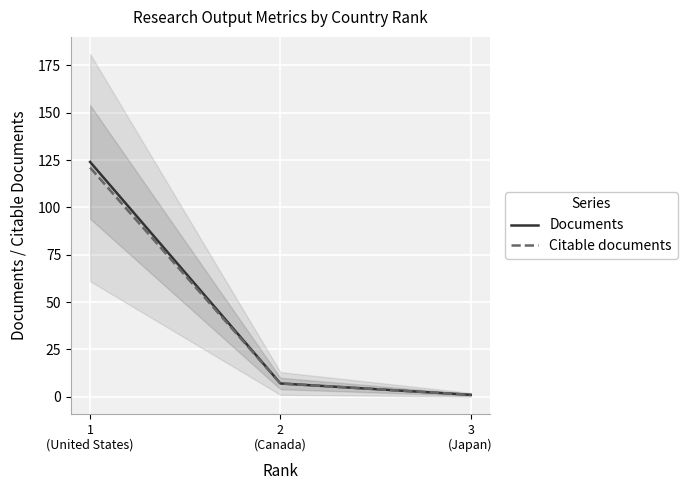

Which series has the largest range (max minus min)?

Documents